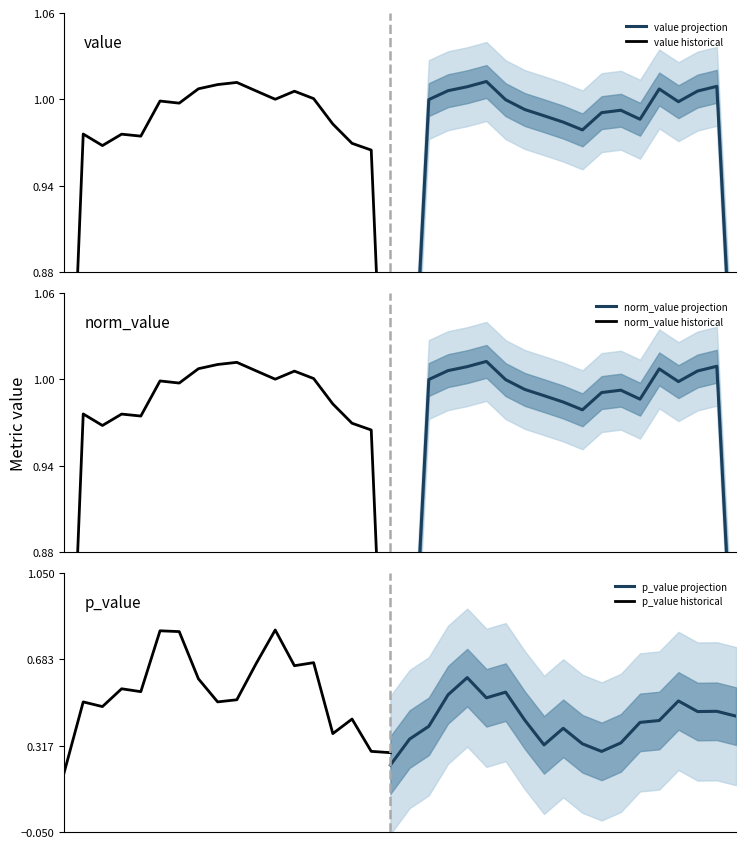

What is the highest value of the p_value projection series?

0.6